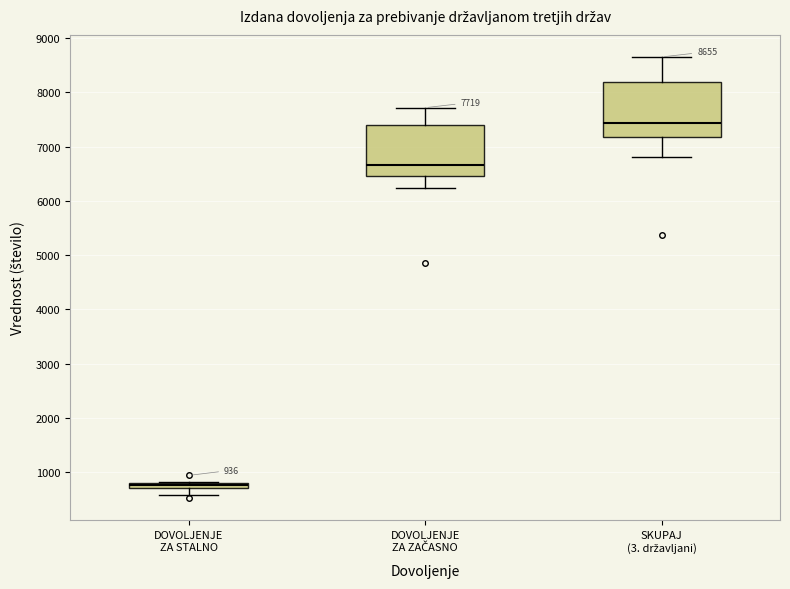

Which box's median line is the highest?

SKUPAJ (3. državljani)